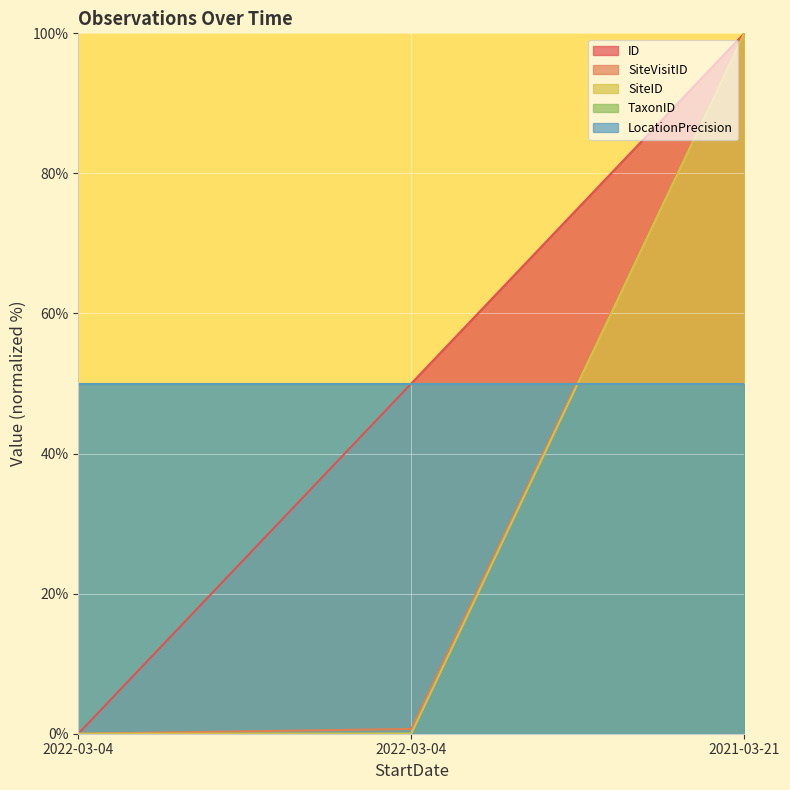

True or false: ID has a value of 100.0 at 2021-03-21.

True